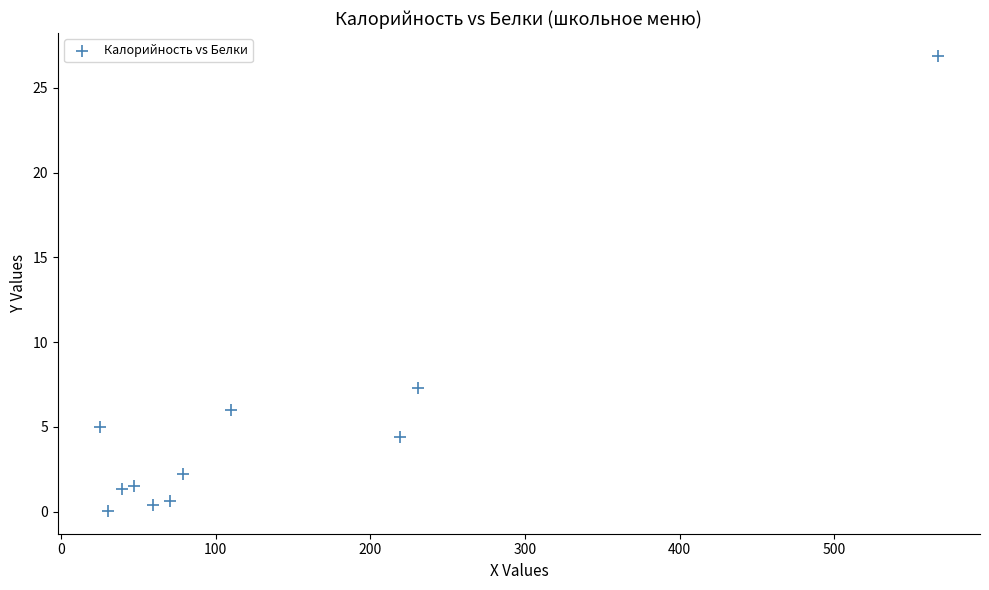

What is the range of X values (max minus min)?

542.1